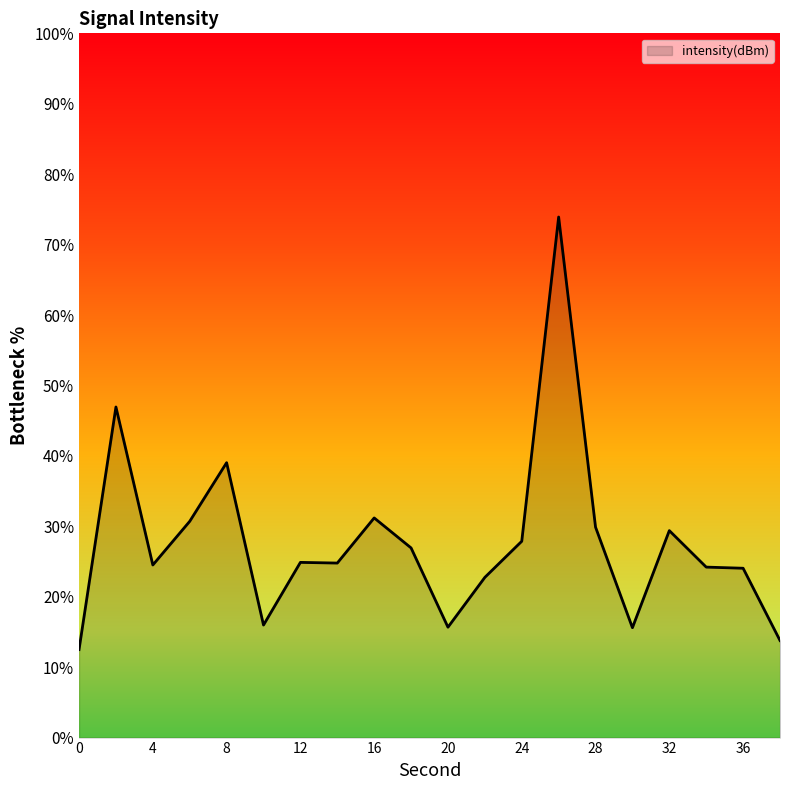

What is the minimum value shown in the chart?

12.5